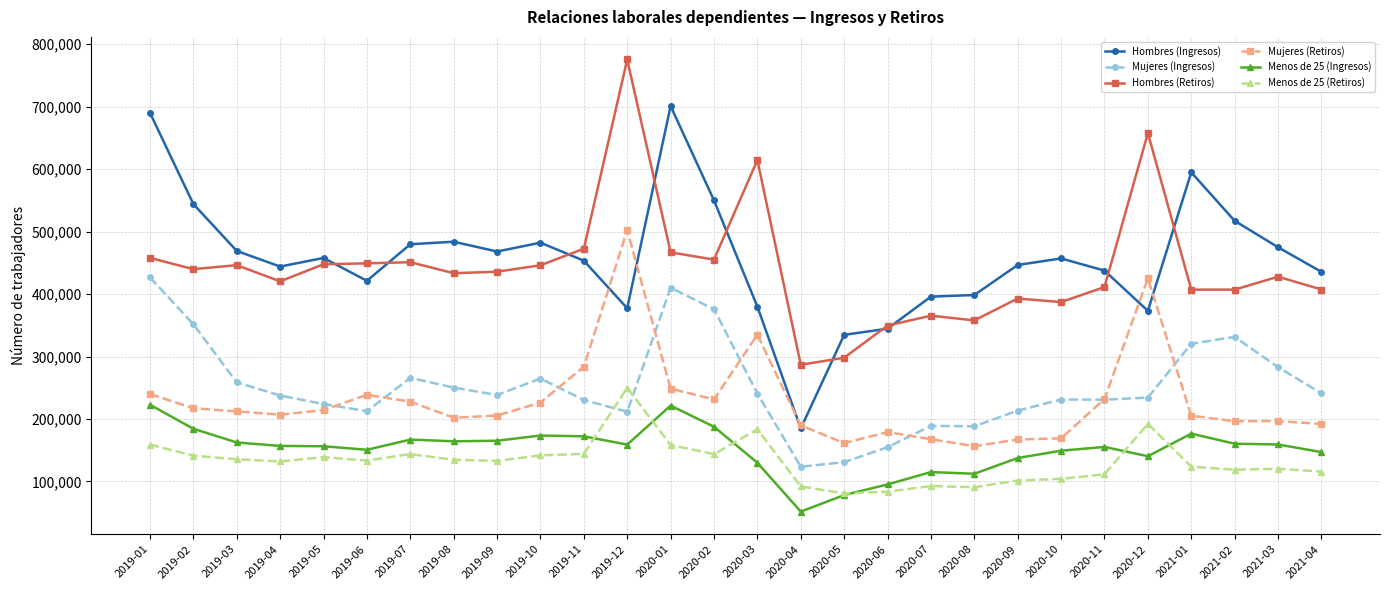

What is the lowest value of the Mujeres (Retiros) series?

156490